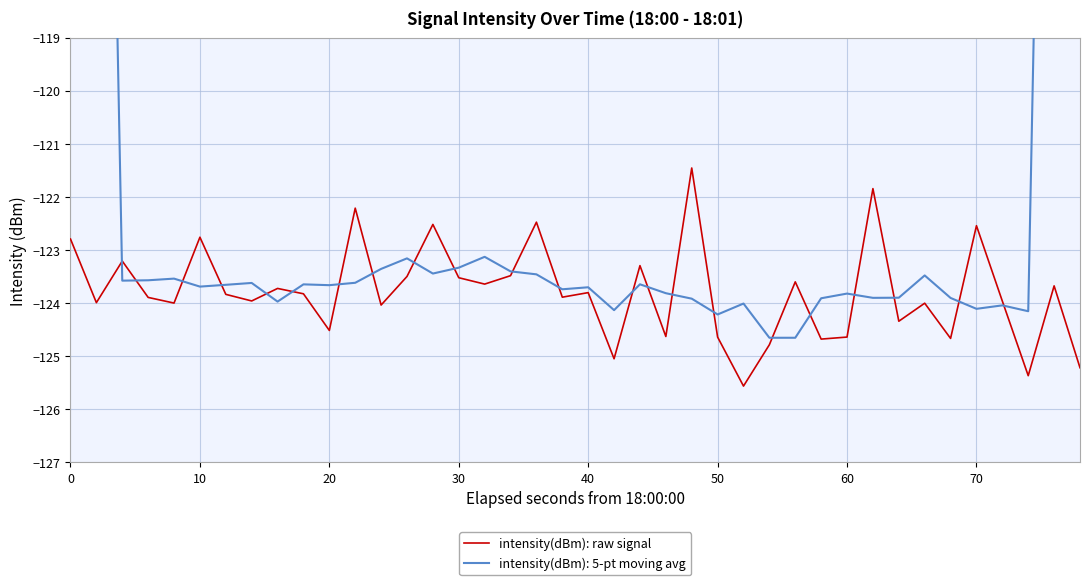

What is the sum of all values?

-4951.6